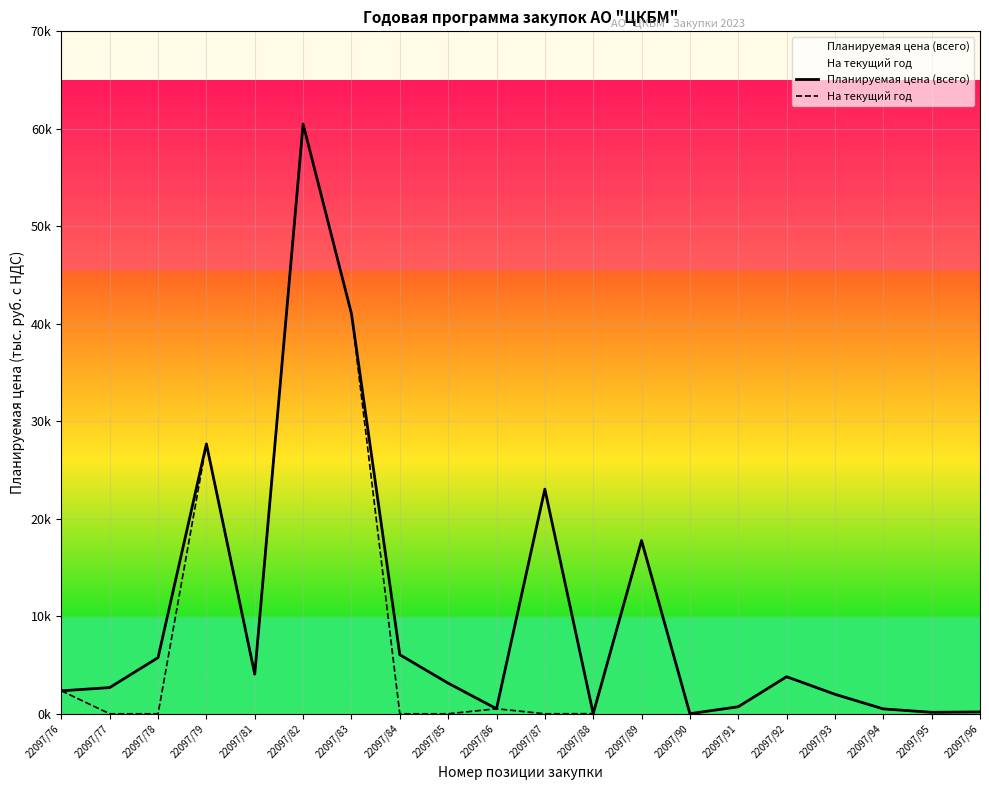

True or false: Планируемая цена (всего) has more than 2 interior local peaks.

True